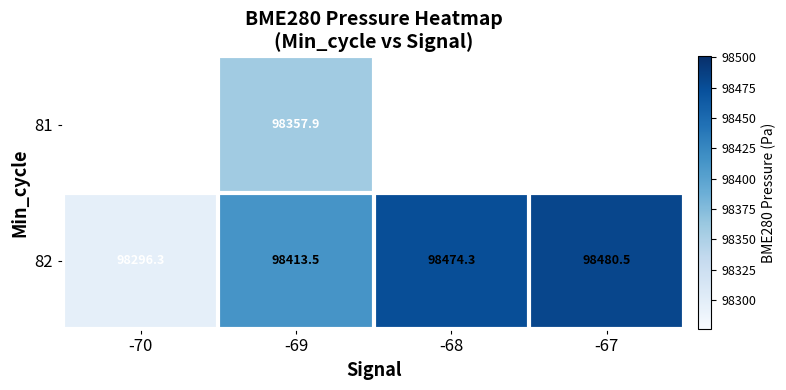

What is the maximum value for 82?

98480.5